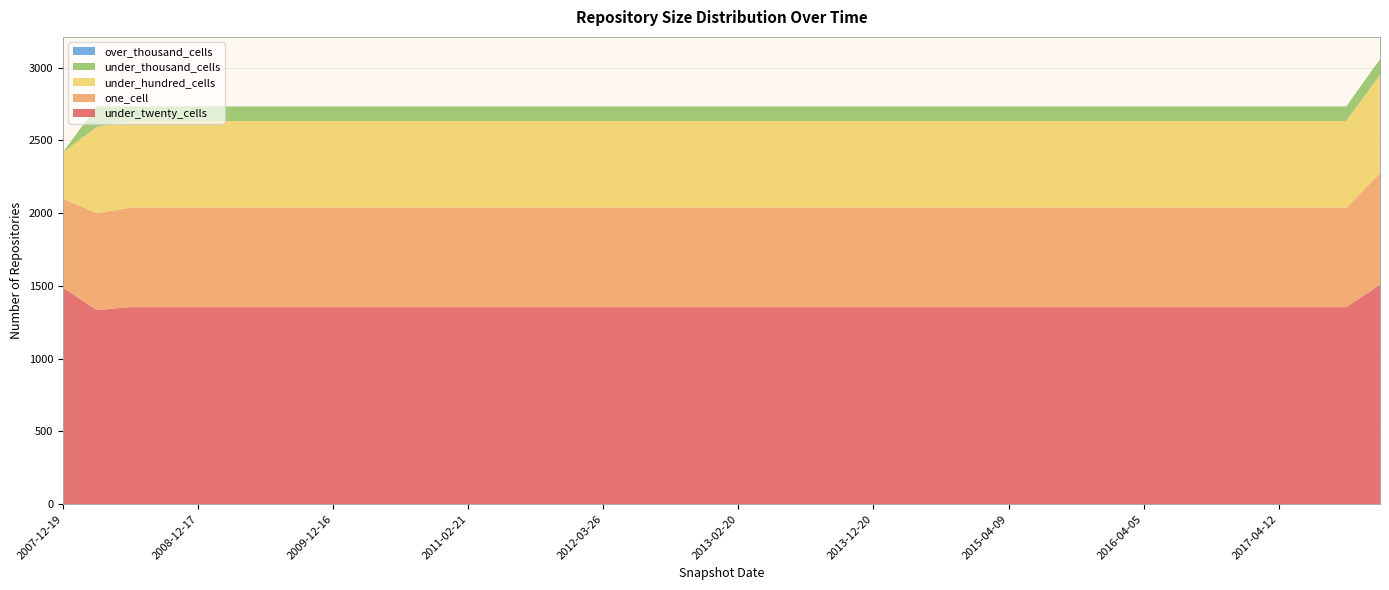

Reading left to right, extract all data points from this chart.

one_cell: 610	665	684	684	684	684	684	684	684	684	684	684	684	684	684	684	684	684	684	684	684	684	684	684	684	684	684	684	684	684	684	684	684	684	684	684	684	684	684	765
under_twenty_cells: 1489	1334	1354	1354	1354	1354	1354	1354	1354	1354	1354	1354	1354	1354	1354	1354	1354	1354	1354	1354	1354	1354	1354	1354	1354	1354	1354	1354	1354	1354	1354	1354	1354	1354	1354	1354	1354	1354	1354	1508
under_hundred_cells: 318	594	595	595	595	595	595	595	595	595	595	595	595	595	595	595	595	595	595	595	595	595	595	595	595	595	595	595	595	595	595	595	595	595	595	595	595	595	595	678
under_thousand_cells: 1	140	100	100	100	100	100	100	100	100	100	100	100	100	100	100	100	100	100	100	100	100	100	100	100	100	100	100	100	100	100	100	100	100	100	100	100	100	100	107
over_thousand_cells: 0	0	0	0	0	0	0	0	0	0	0	0	0	0	0	0	0	0	0	0	0	0	0	0	0	0	0	0	0	0	0	0	0	0	0	0	0	0	0	0